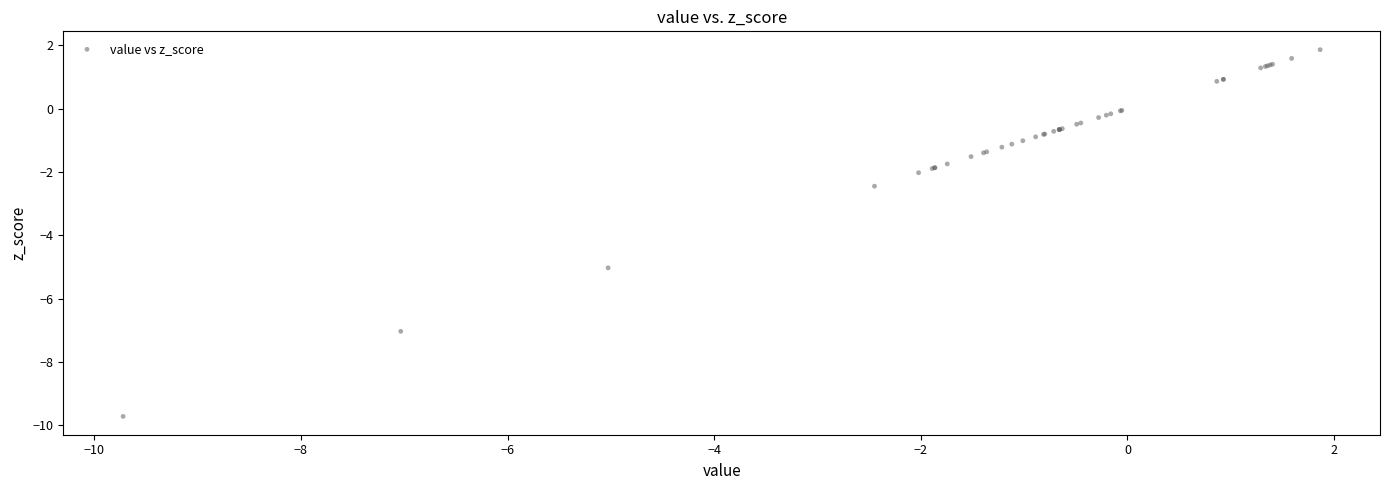

What Y value in the scatter plot is closest to -3?

-2.4